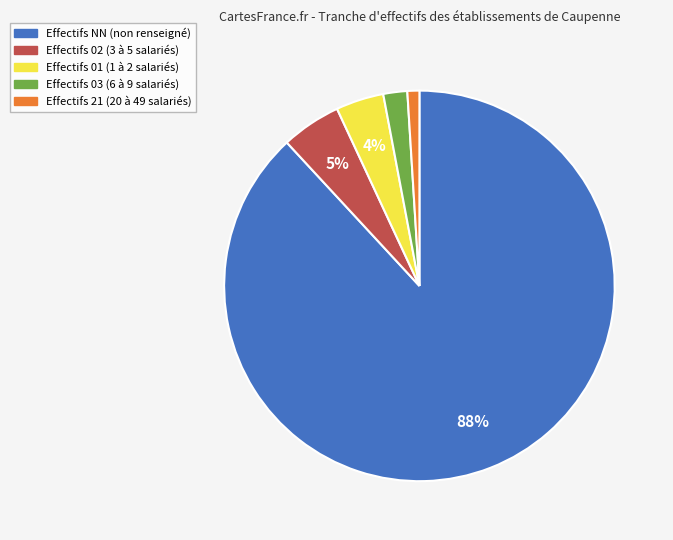

To the nearest percent, what is the average slice percentage?

20%